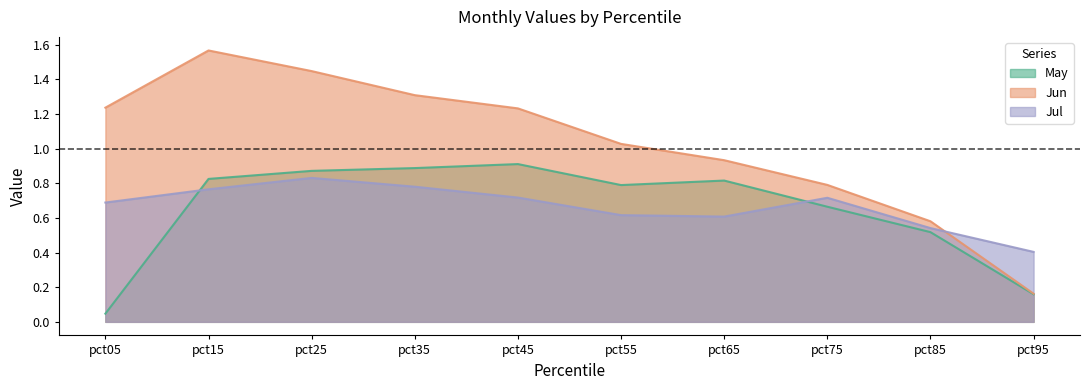

Rank the categories by Jul value from highest to lowest.

pct25, pct35, pct15, pct45, pct75, pct05, pct55, pct65, pct85, pct95